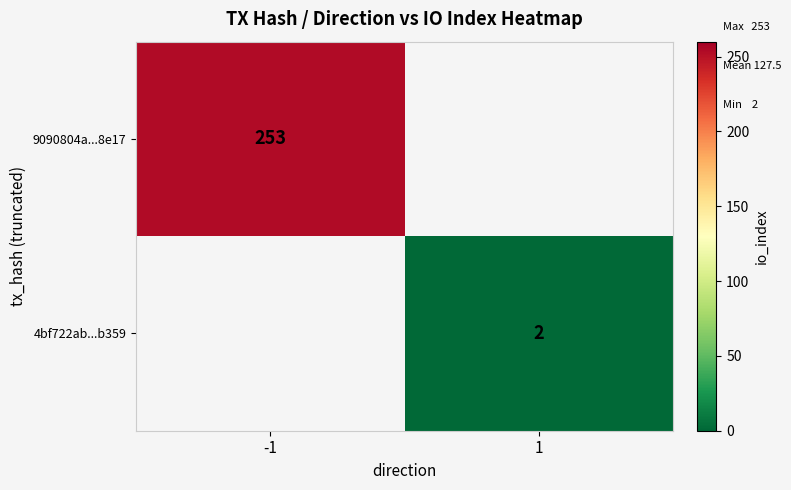

Which label corresponds to the largest value in the chart?

-1